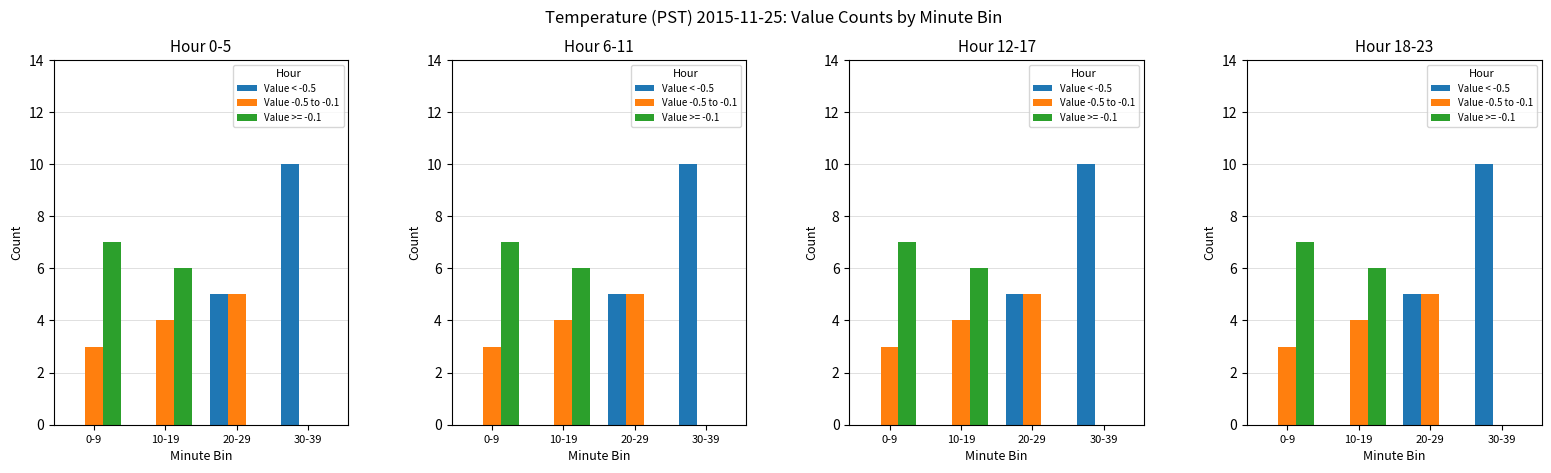

The Value < -0.5 series shows 5 at 20-29. True or false?

True